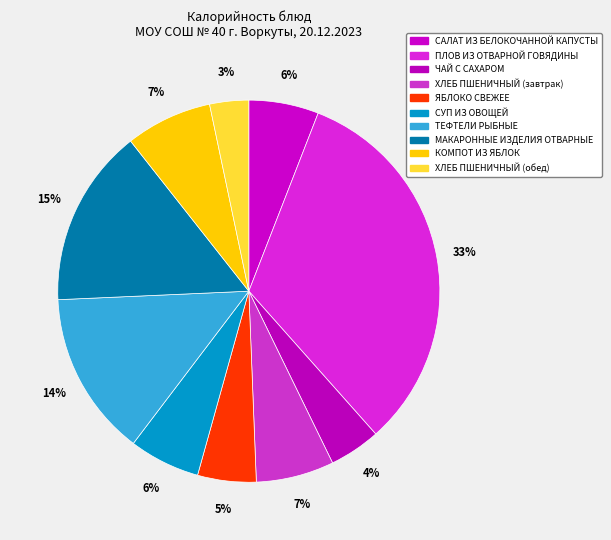

Is ПЛОВ ИЗ ОТВАРНОЙ ГОВЯДИНЫ the majority of the pie?

No